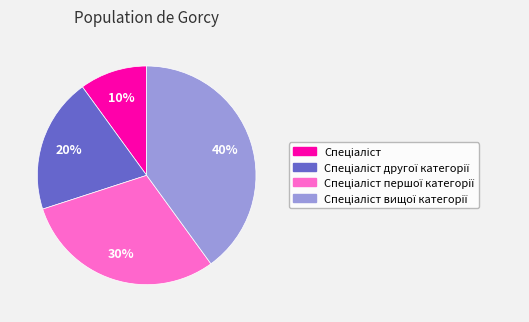

To the nearest percent, what is the difference between the largest and smallest slice percentages?

30%